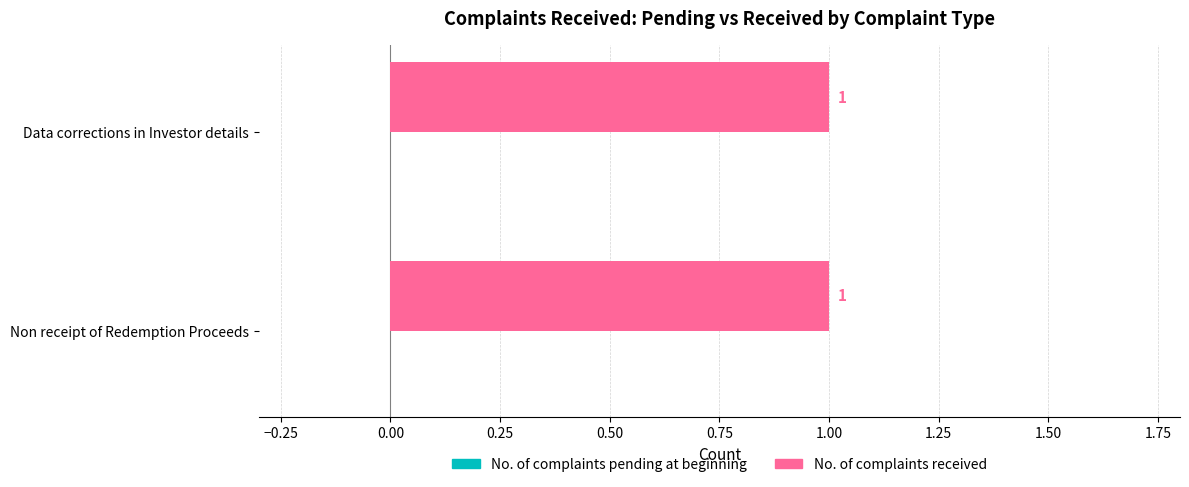

What is the value of the No. of complaints received bar at the 1st from the left?

1